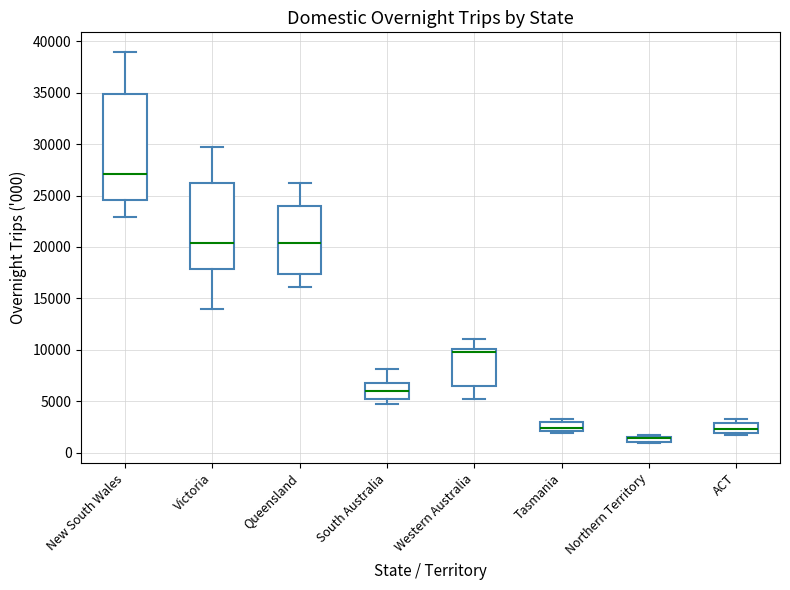

Which box is the tallest, from its lower edge to its upper edge?

New South Wales